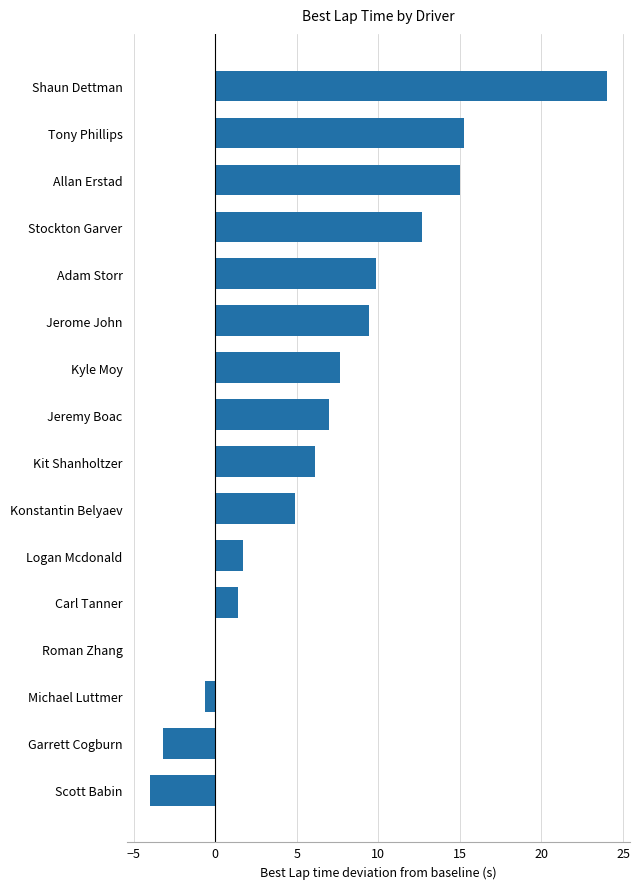

What is the sum of the values at Shaun Dettman and Kit Shanholtzer?

30.2